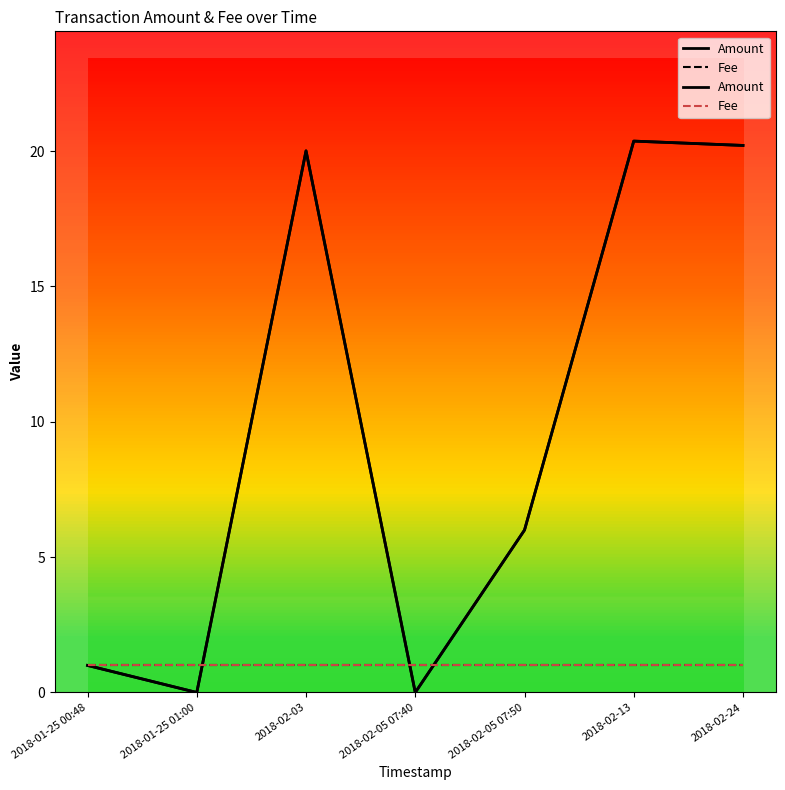

What is the value of the Amount point at the 3rd from the left?

20.0